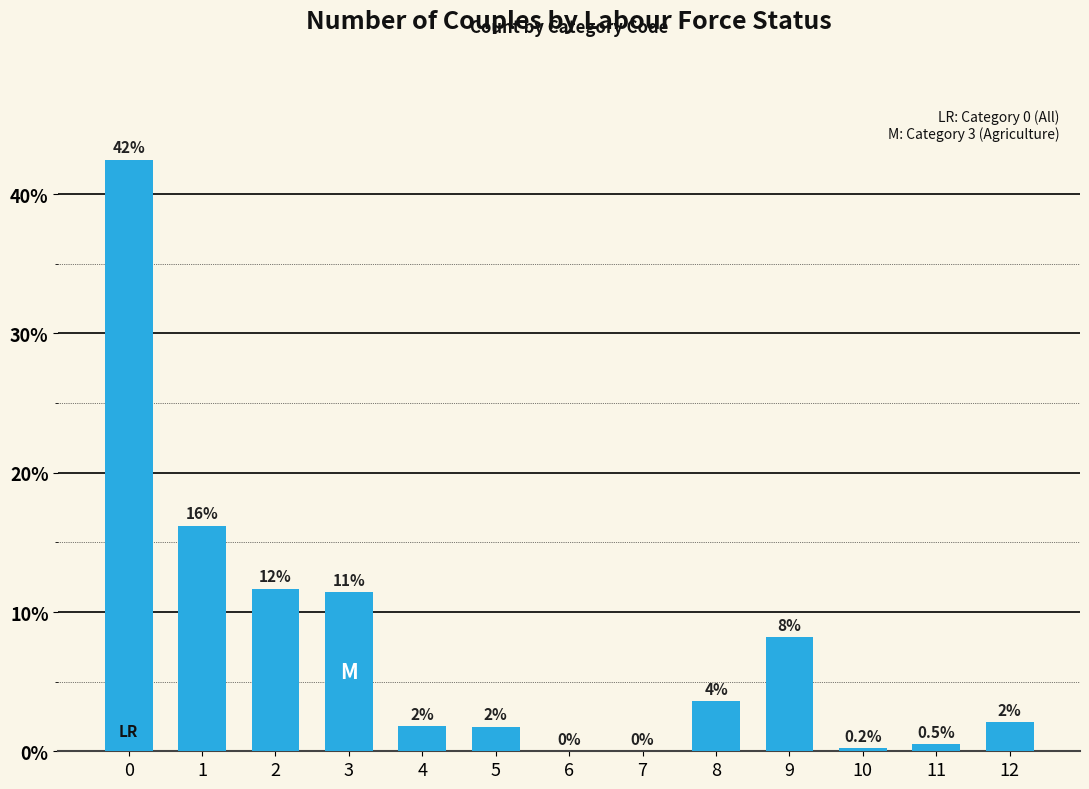

Reading left to right, extract all data points from this chart.

0=42.5	1=16.2	2=11.7	3=11.4	4=1.8	5=1.8	6=0.0	7=0.0	8=3.6	9=8.2	10=0.2	11=0.5	12=2.1